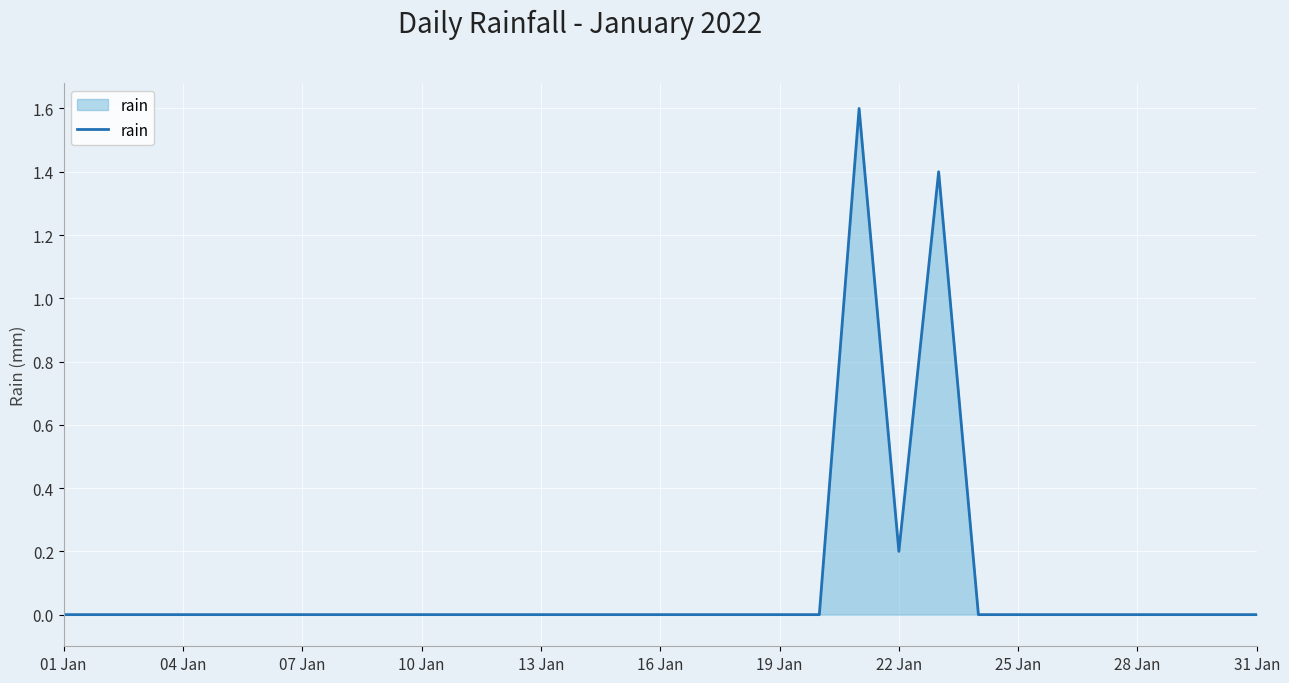

What is the difference between the maximum and minimum values?

1.6